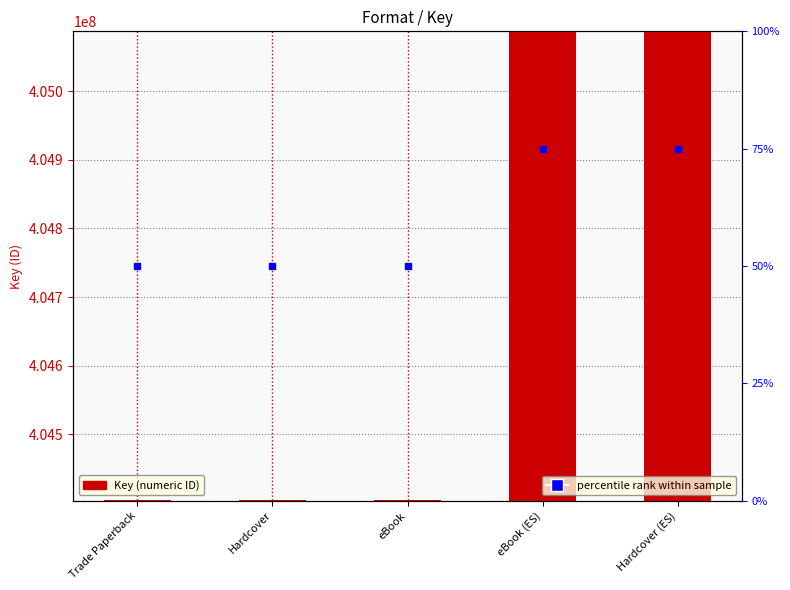

What is the highest value of the Key (numeric ID) series?

405085899